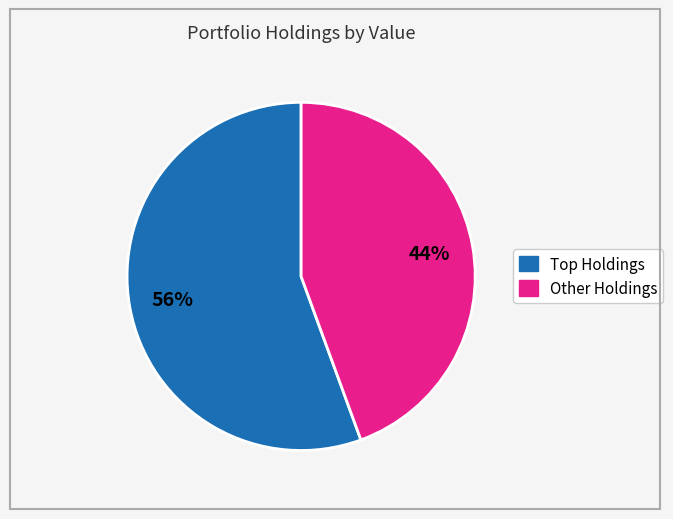

Count the number of slices in the pie.

2